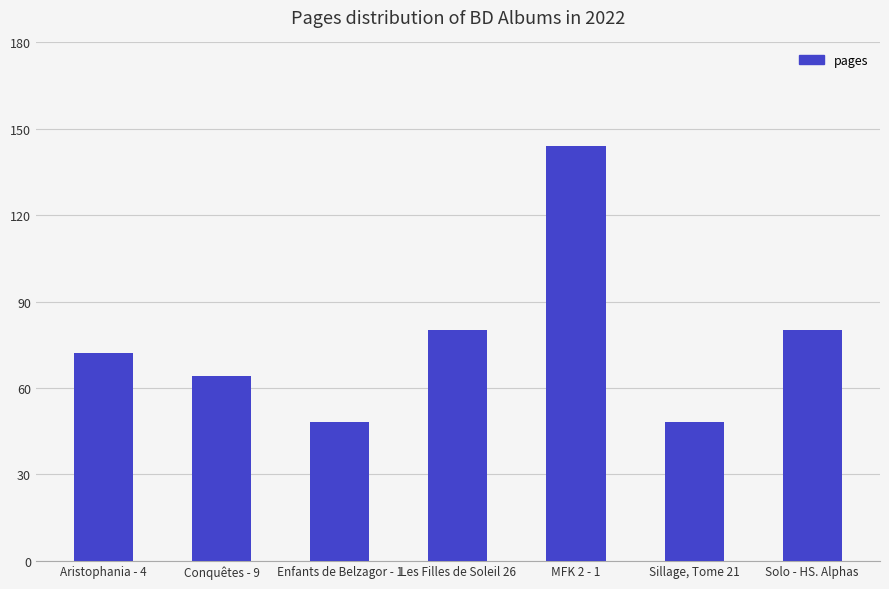

What is the difference between the values at MFK 2 - 1 and Aristophania - 4?

72